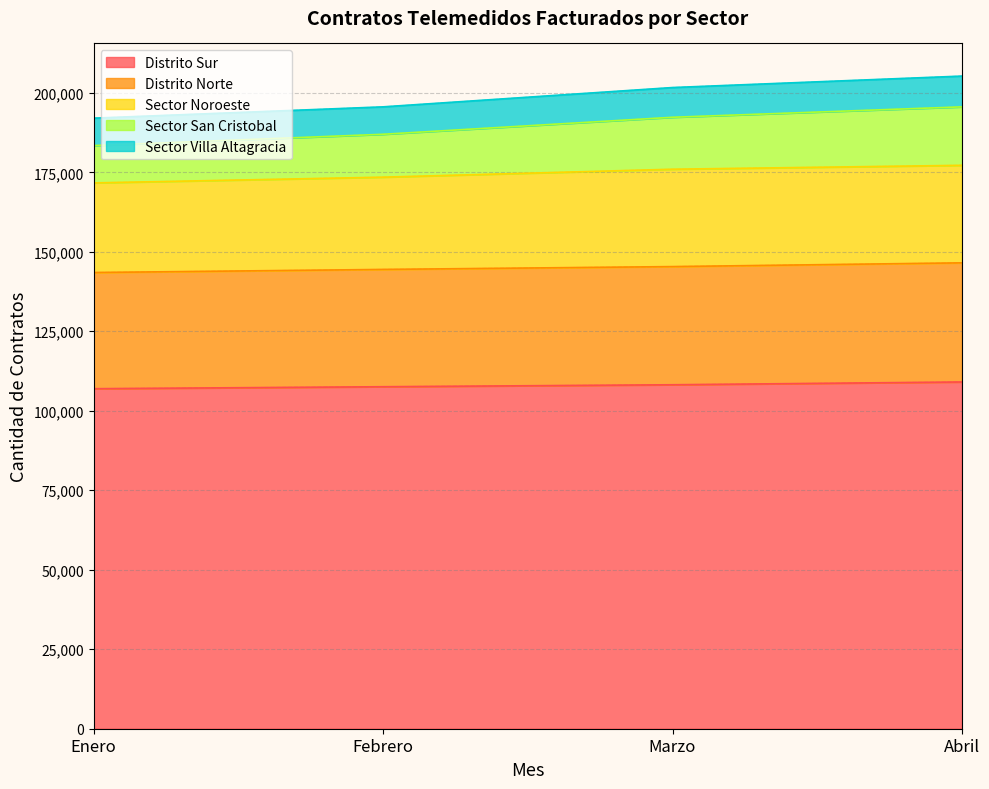

At which category is the sum across all series the highest?

Abril